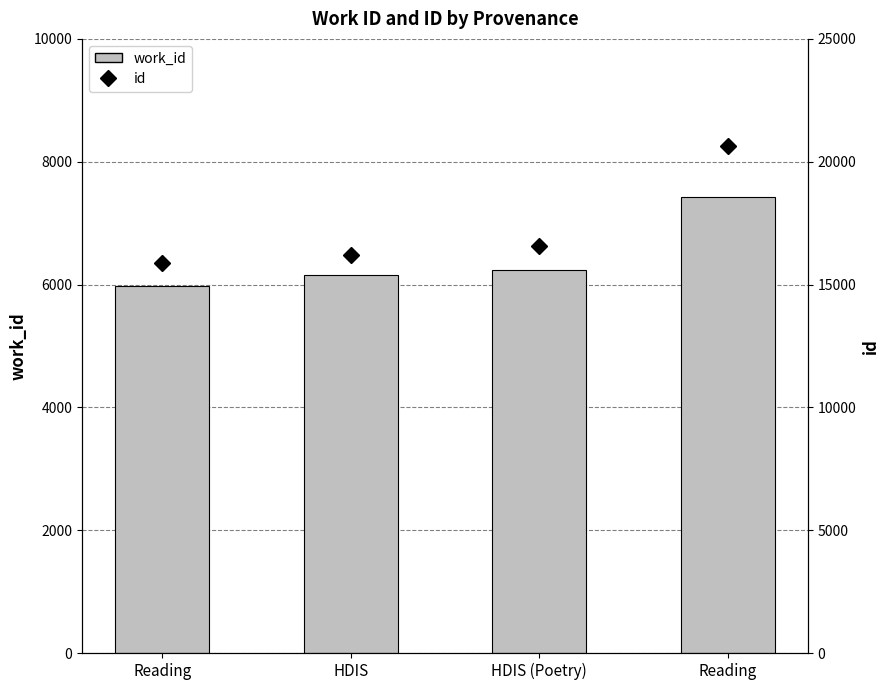

Reading left to right, list all the values displayed in this chart.

work_id: 5970	6158	6245	7432
id: 15879	16223	16557	20623